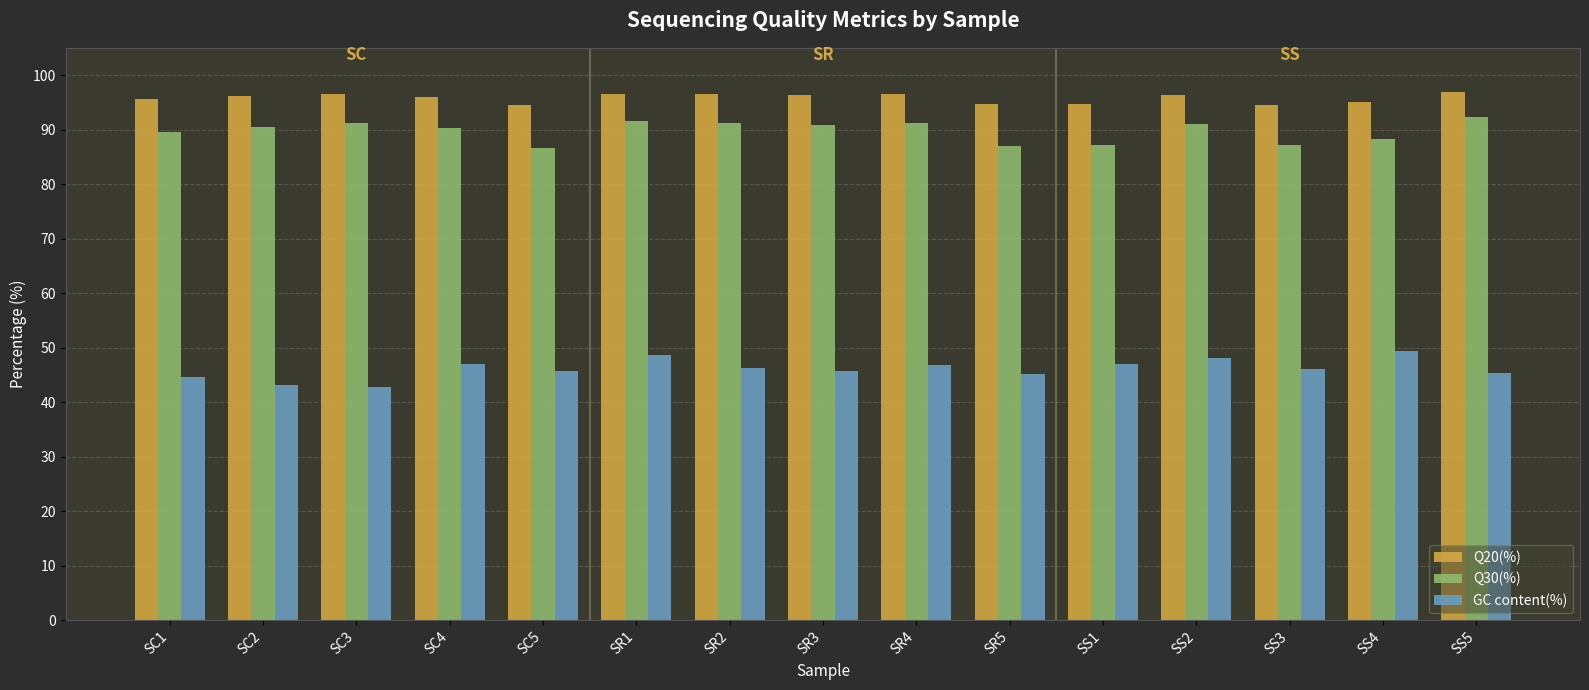

What is the smallest value displayed?

42.7